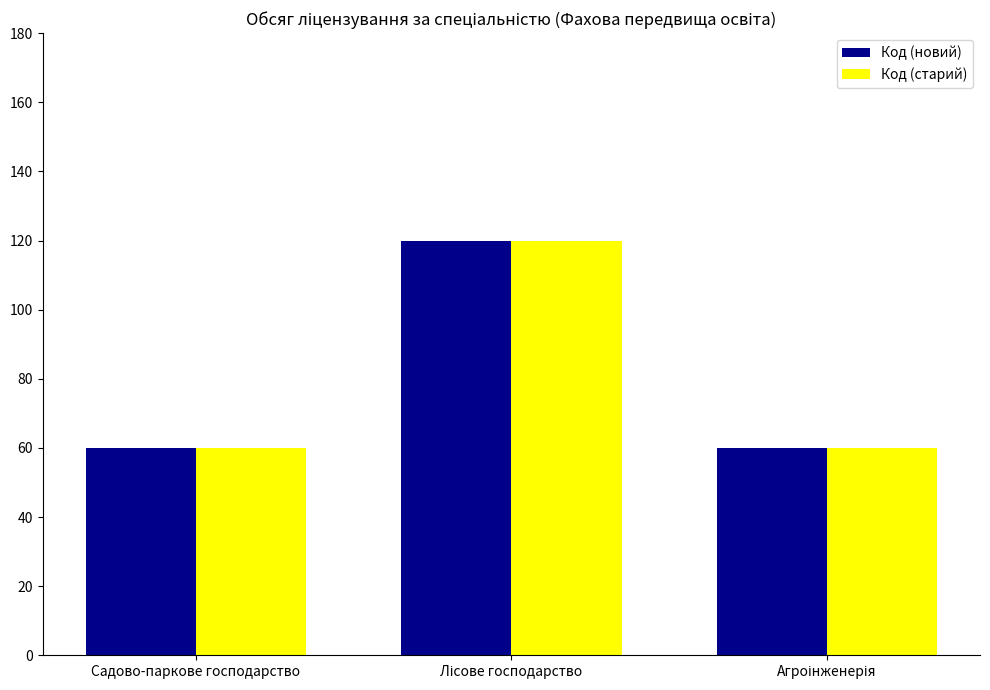

Count the Код (новий) values in the range 60 to 120.

3